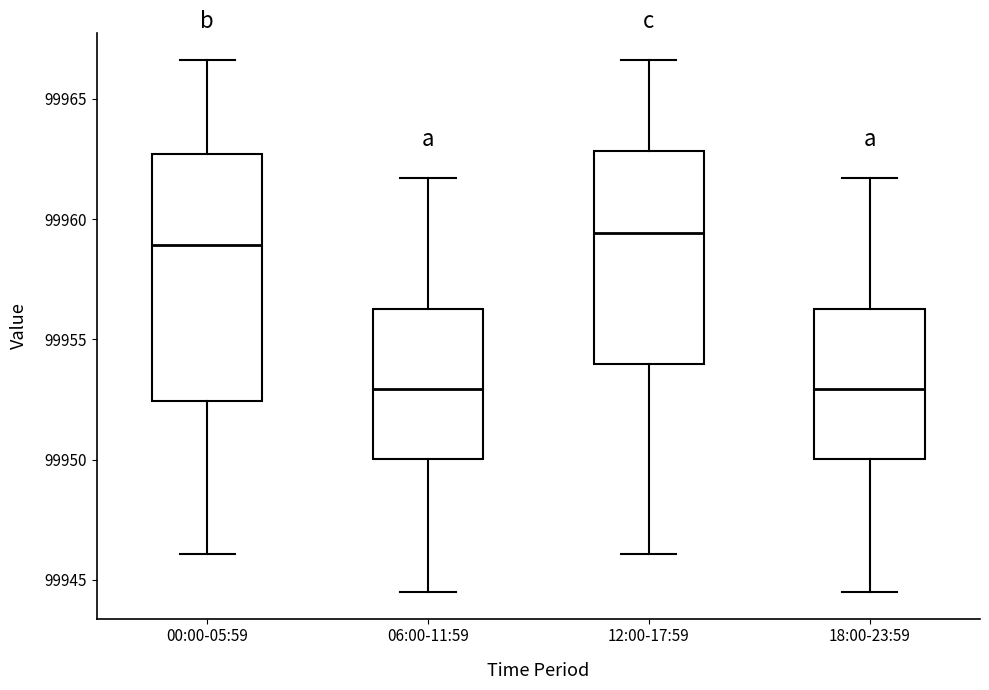

Where does the median line of the box for 18:00-23:59 sit on the y-axis? The values are not printed on the chart, so give them approximately, as read against the axis.

99953.0